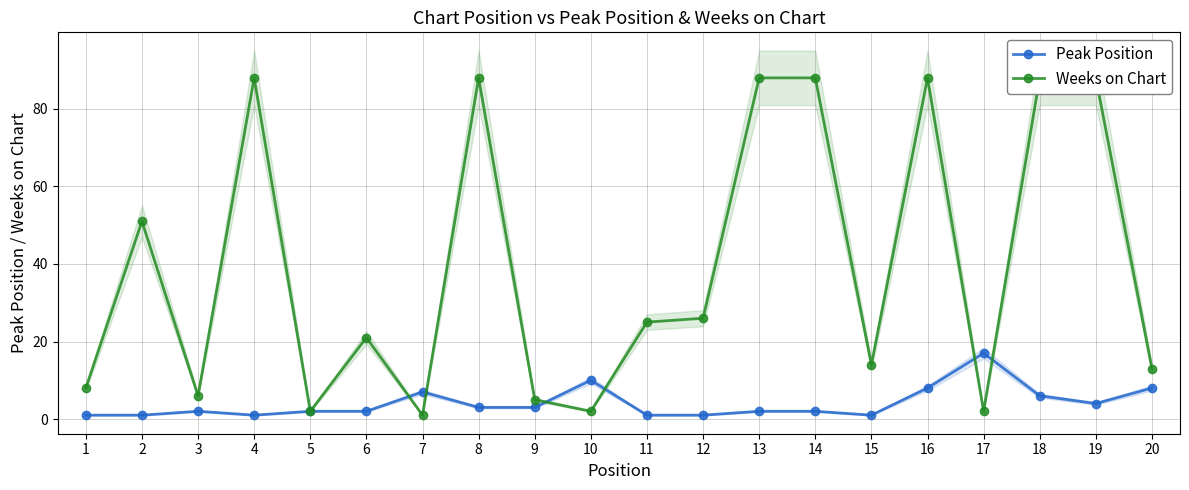

What is the value of the Weeks on Chart point at the 7th from the left?

1